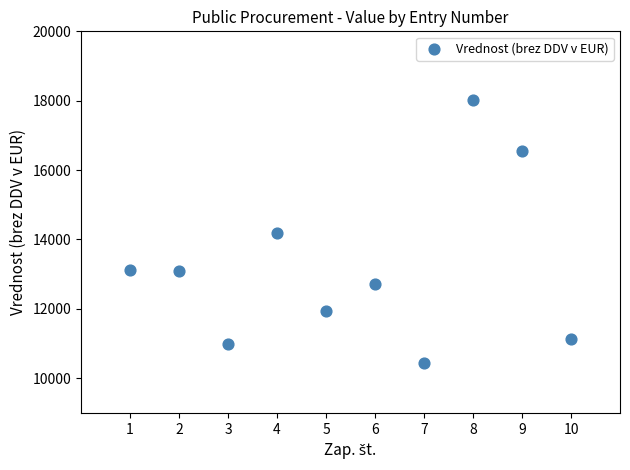

What is the average X value?

6